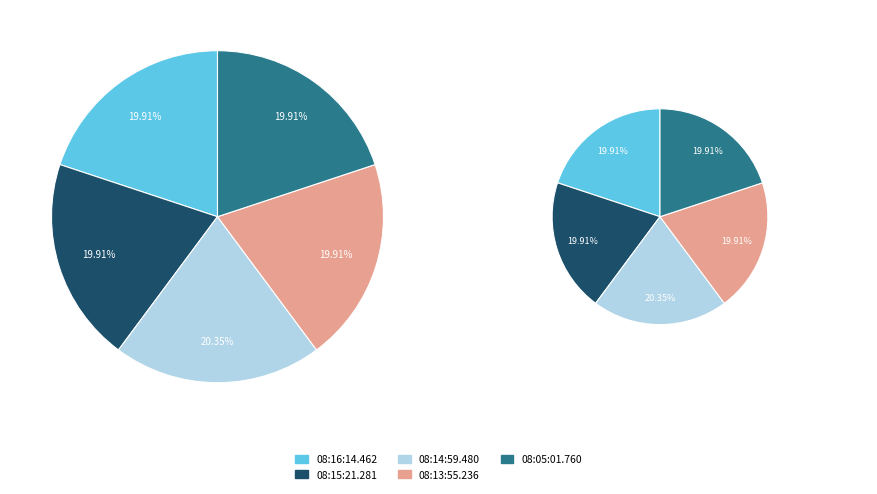

What percentage is the 08:15:21.281 slice, to the nearest percent?

20%